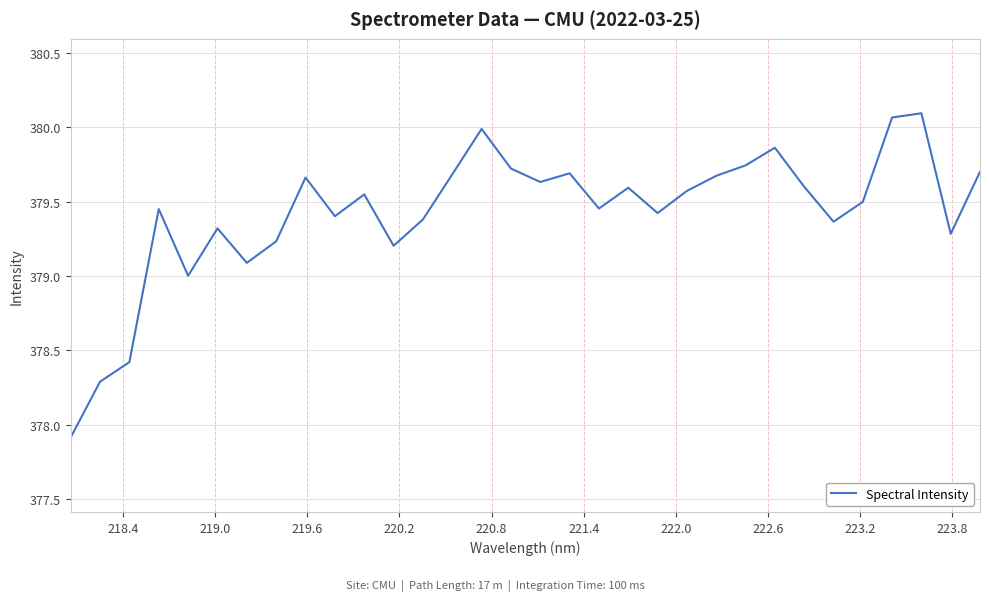

What is the smallest value displayed?

377.9